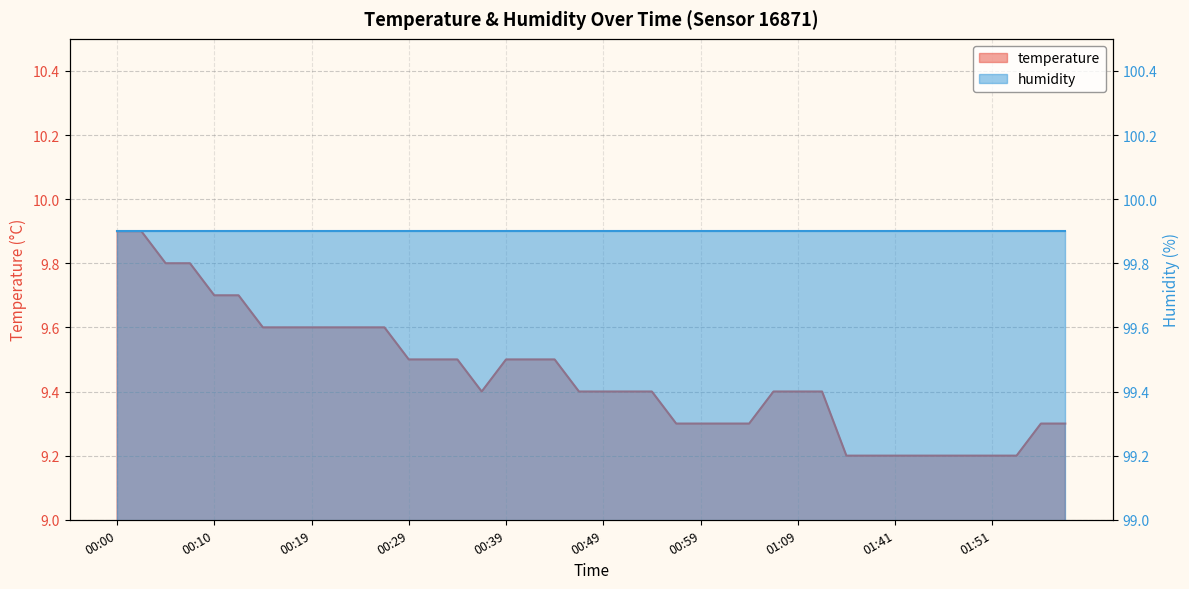

Which label corresponds to the smallest value in the chart?

01:36